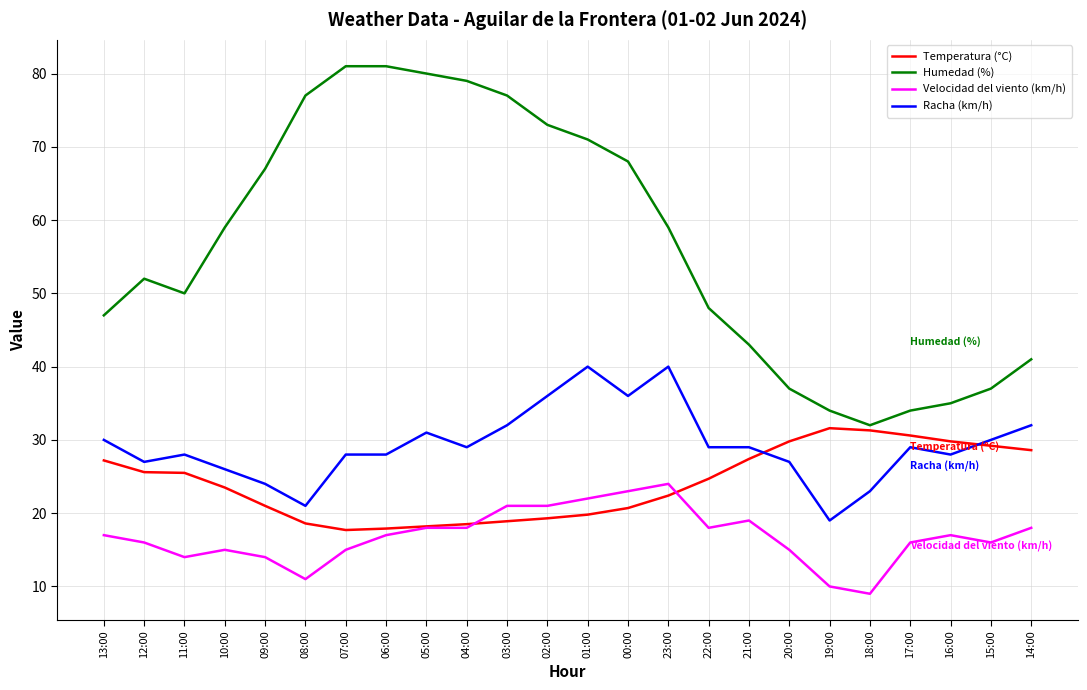

What is the difference between the second highest and second lowest values in the Racha (km/h) series?

19.0